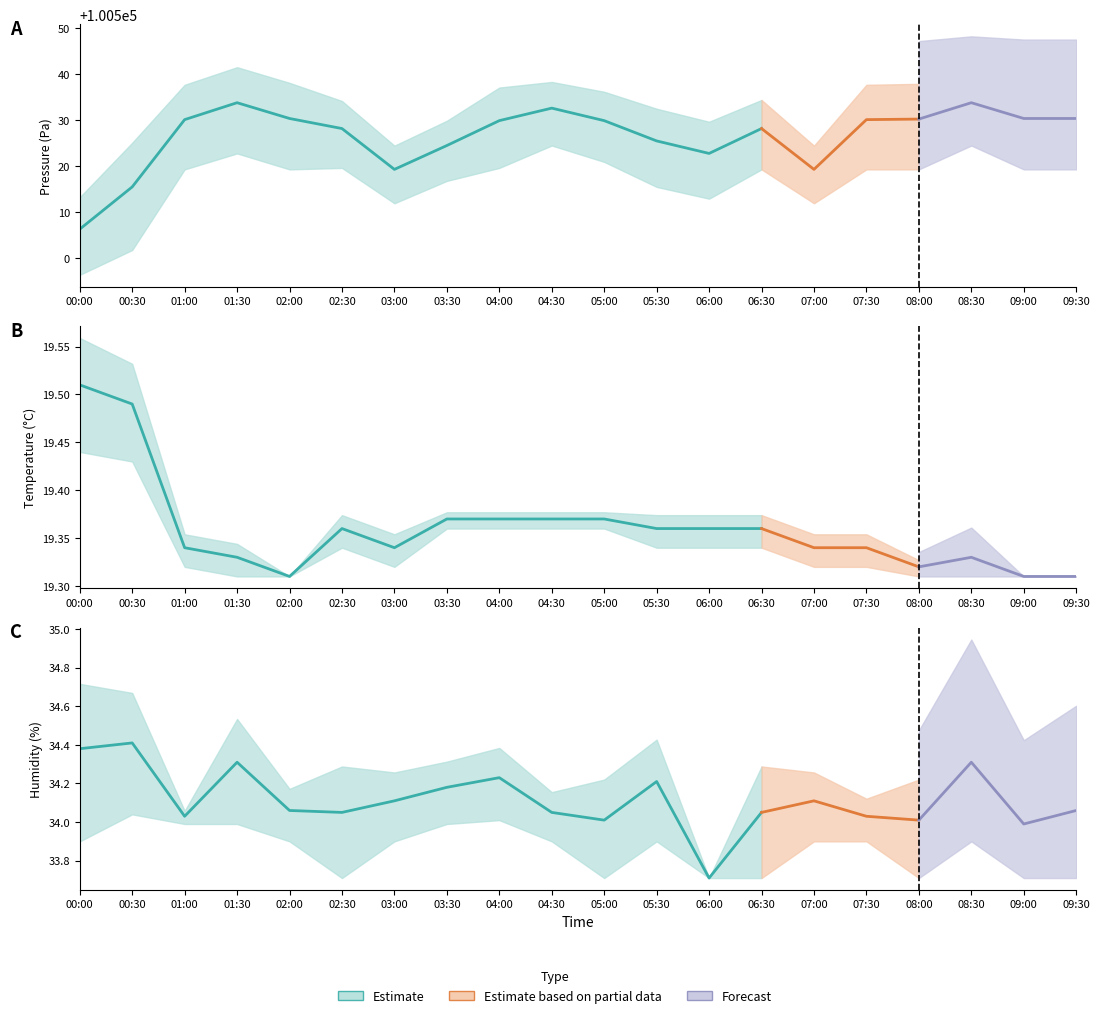

What is the sum of all temperature_low values?

386.8